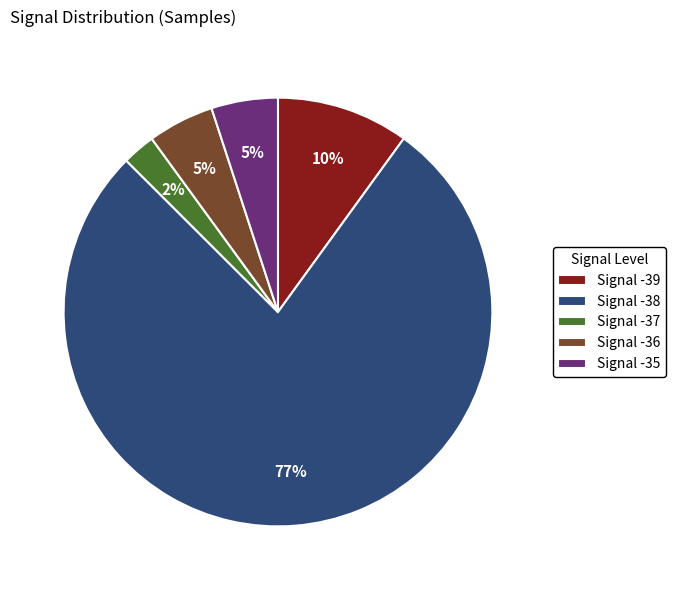

True or false: Signal -38 accounts for 87% of the total.

False